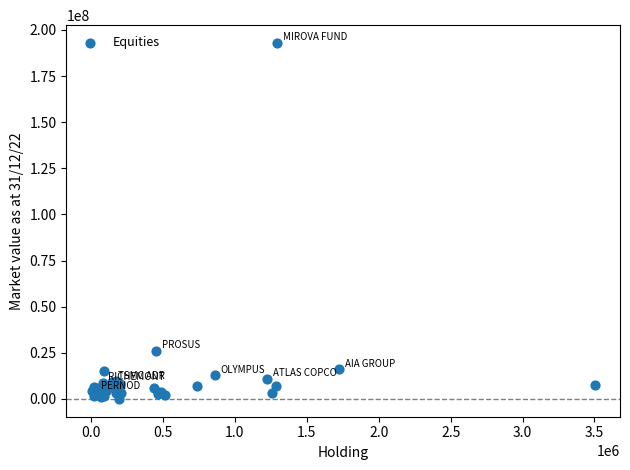

What Y value in the scatter plot is closest to 96485869?

25976594.1